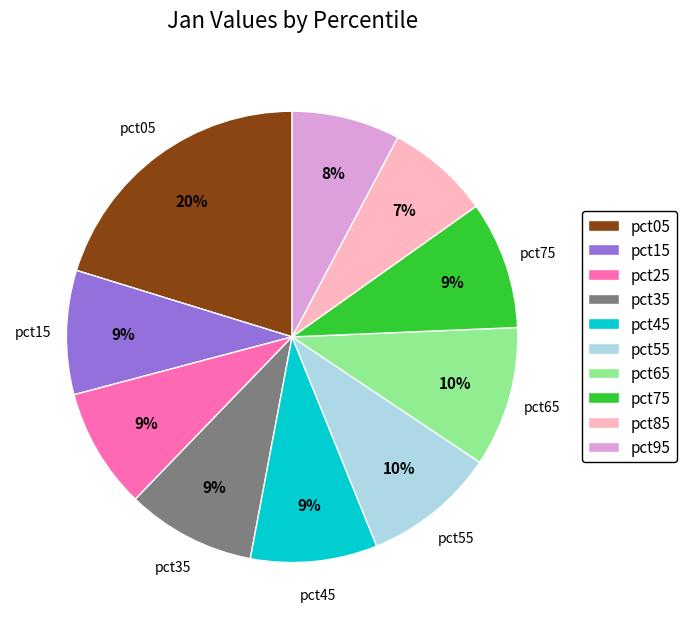

How many segments does this pie chart have?

10